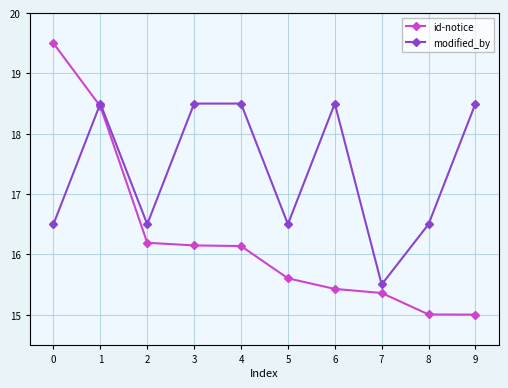

What is the greatest value displayed?

19.5